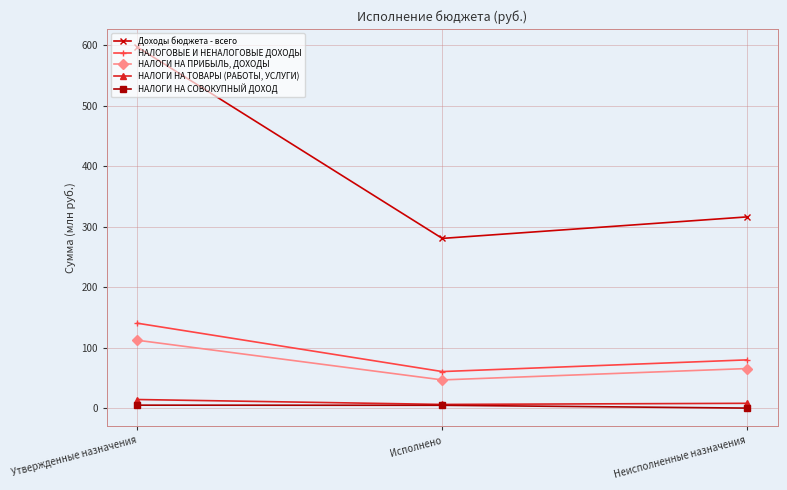

Which series has the largest range (max minus min)?

Доходы бюджета - всего